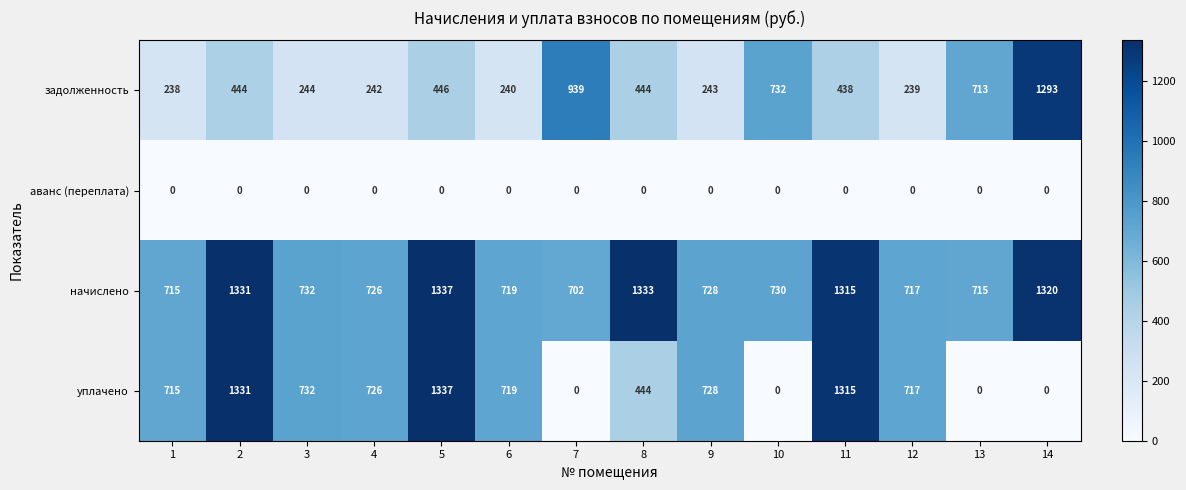

What value does the задолженность series have at 8, to the nearest 100?

400